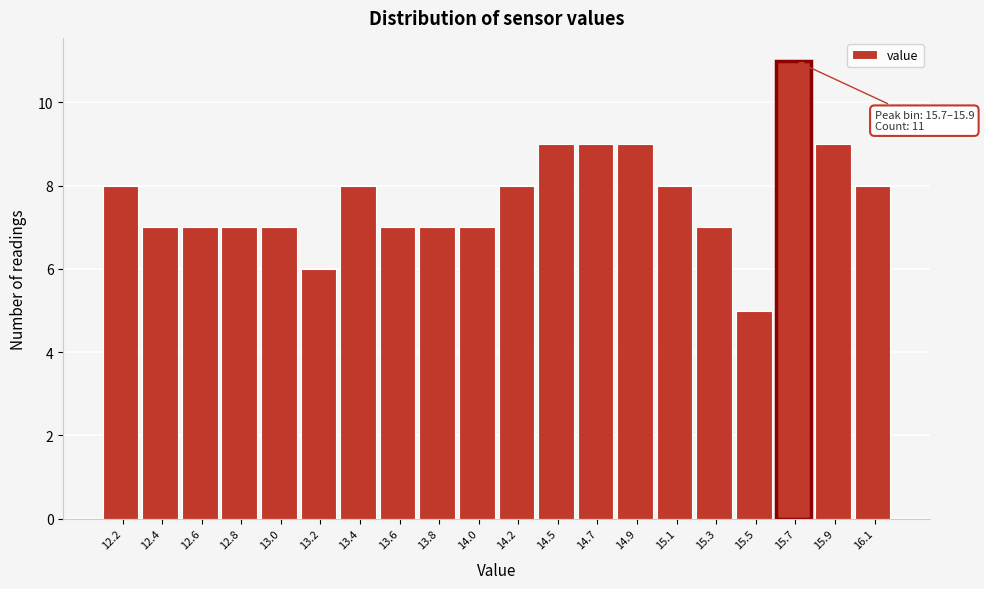

Reading right to left, transcribe all the data shown in this chart.

16.1=8	15.9=9	15.7=11	15.5=5	15.3=7	15.1=8	14.9=9	14.7=9	14.5=9	14.2=8	14.0=7	13.8=7	13.6=7	13.4=8	13.2=6	13.0=7	12.8=7	12.6=7	12.4=7	12.2=8